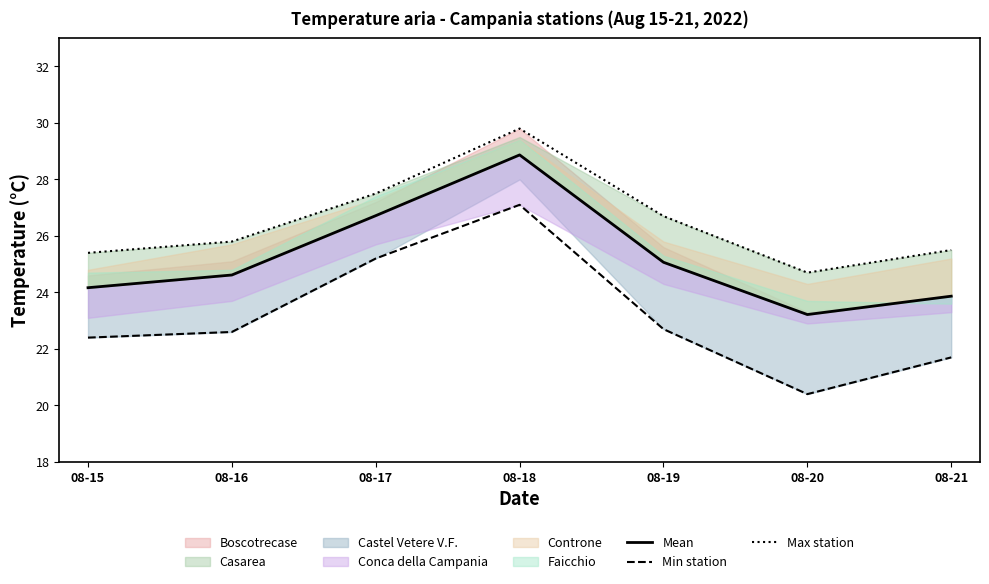

At which category does the chart reach its peak across all series?

08-18